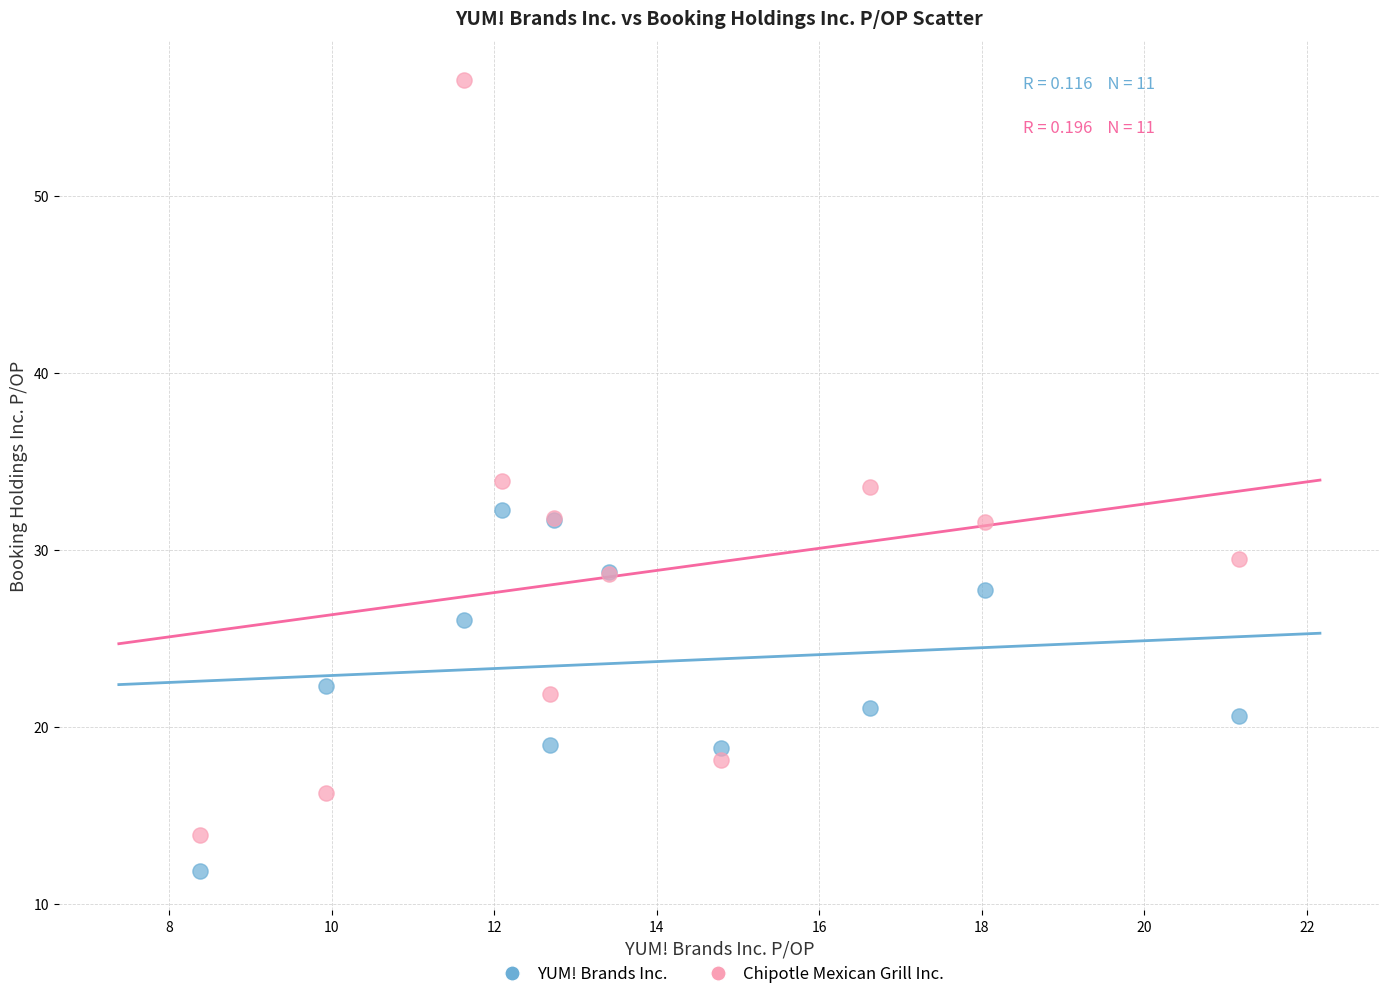

What is the X range (max minus min) for the scatter plot?

12.8